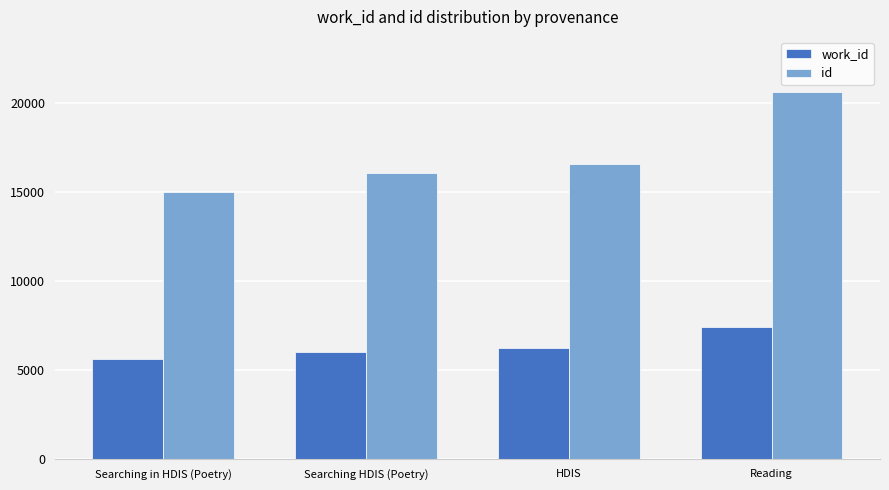

What is the sum of the id values at Searching in HDIS (Poetry) and Reading?

35592